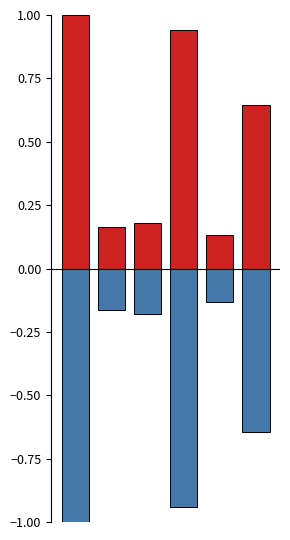

Is the value of negative at 5 greater than the value of positive at 1?

No